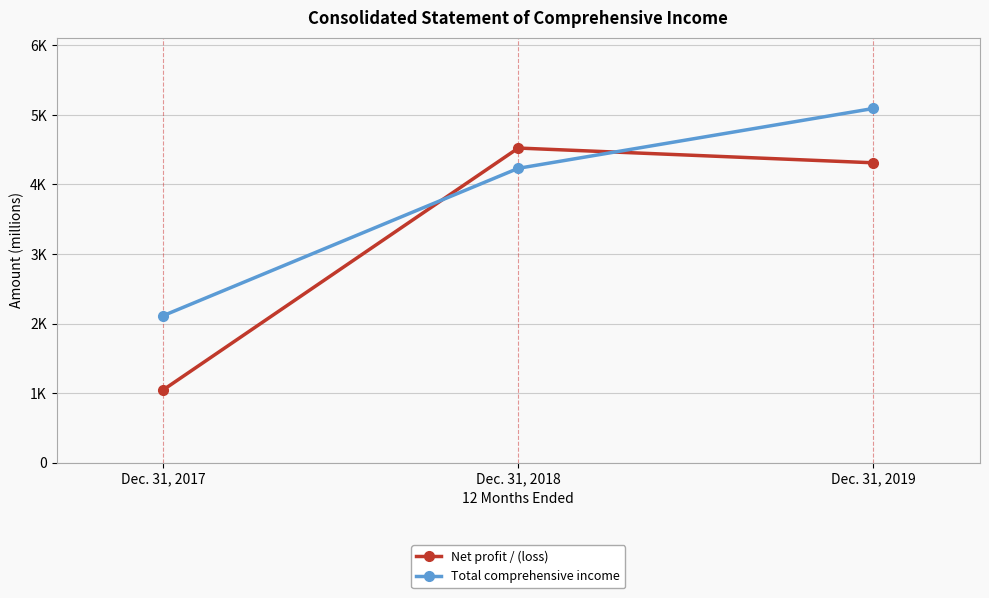

Reading left to right, extract all data points from this chart.

Net profit / (loss): Dec. 31, 2017=1046	Dec. 31, 2018=4522	Dec. 31, 2019=4310
Total comprehensive income: Dec. 31, 2017=2113	Dec. 31, 2018=4231	Dec. 31, 2019=5091